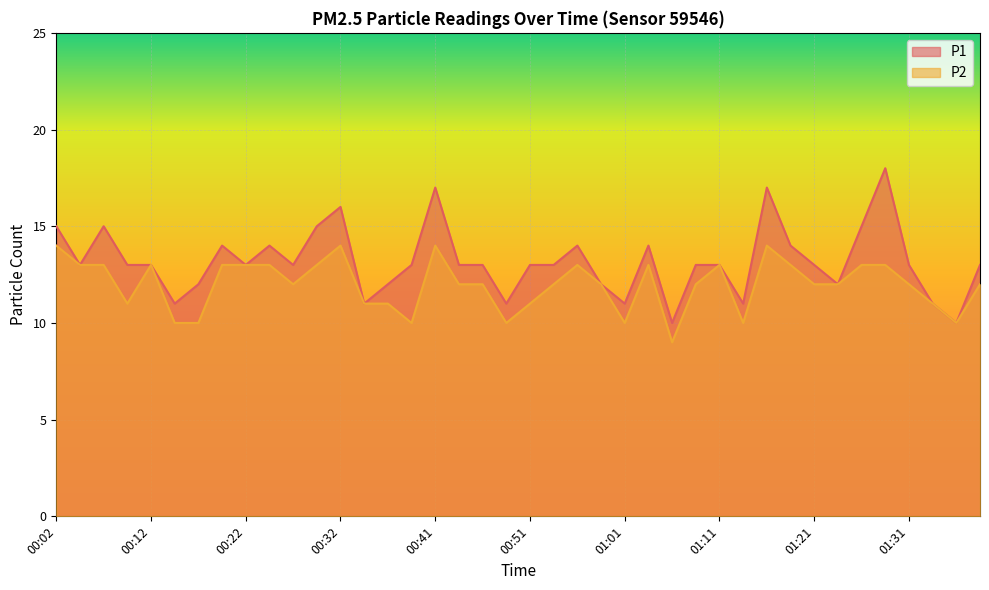

Which label corresponds to the largest value in the chart?

01:29